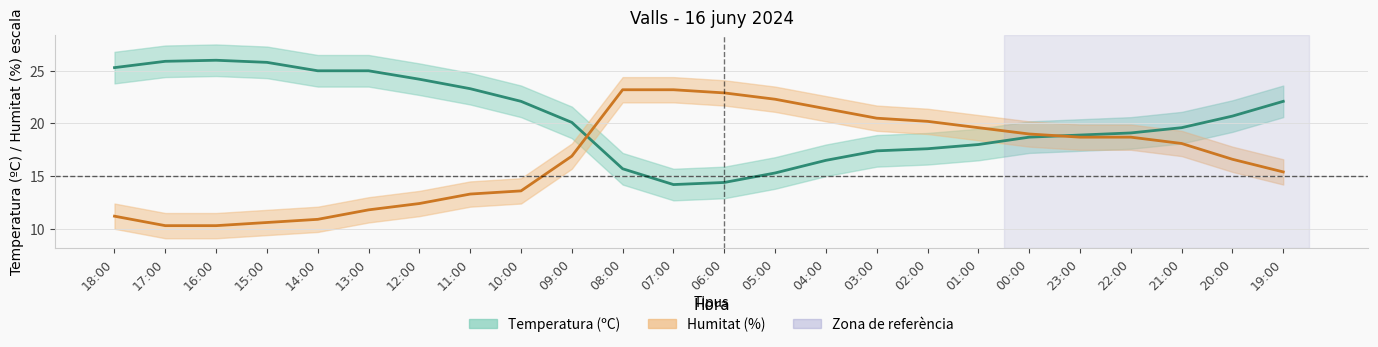

What is the difference between the maximum and minimum values in the Temperatura (ºC) series?

11.8